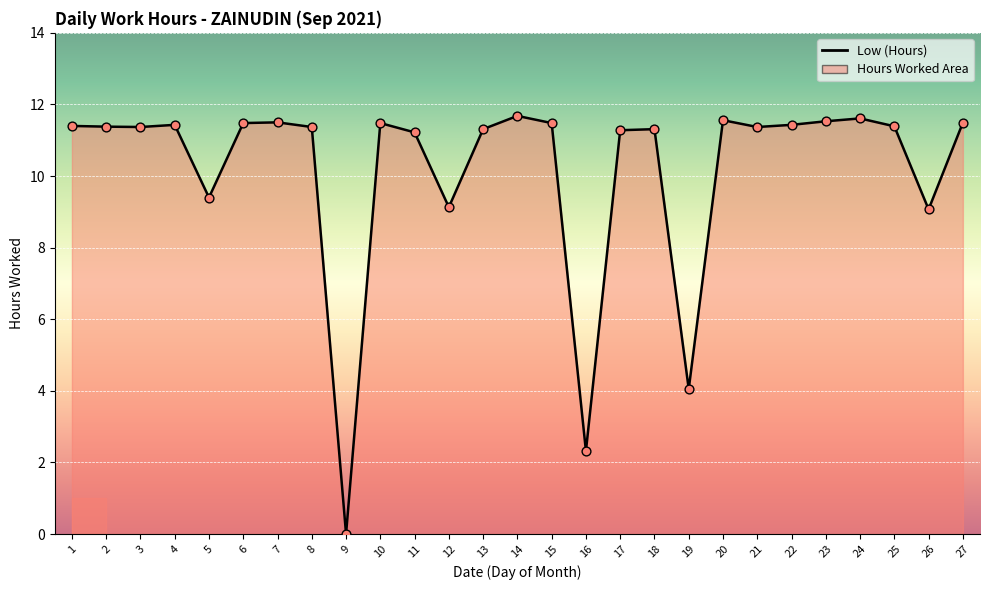

What is the change in value from 17 to 19?

-7.2